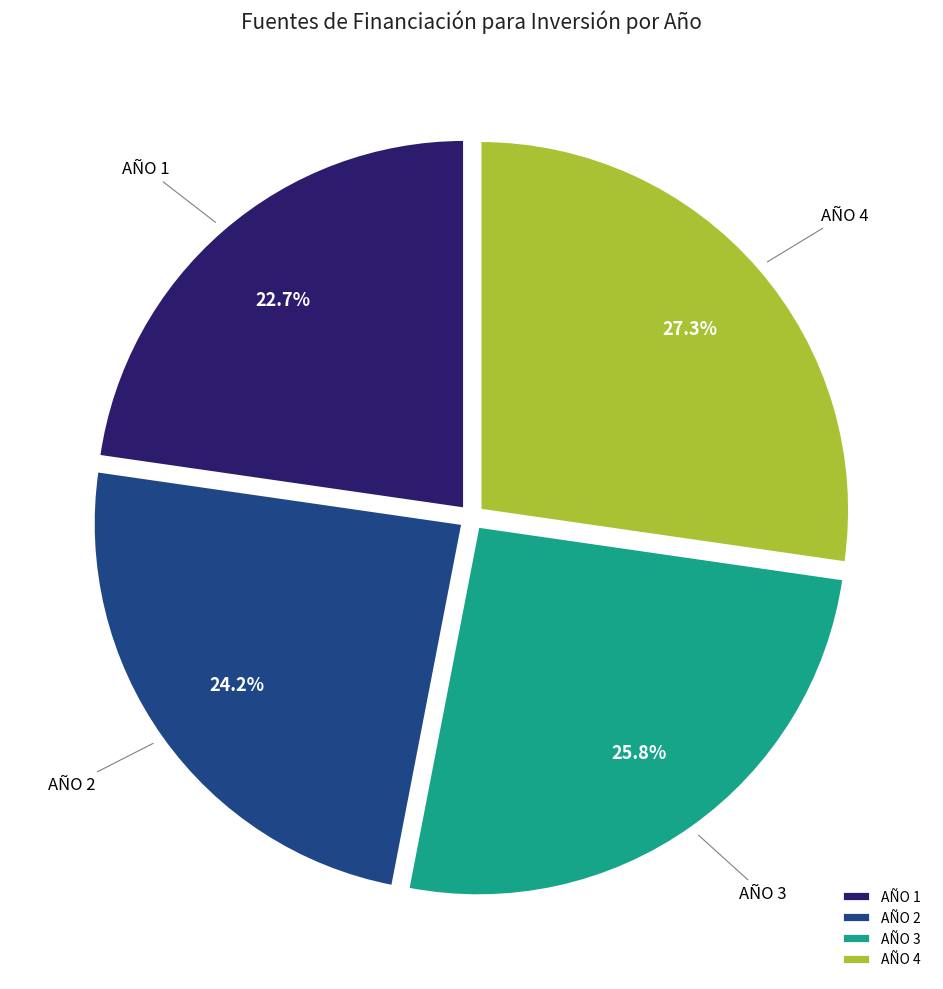

What is the ratio of the value at AÑO 3 to the value at AÑO 2?

1.1